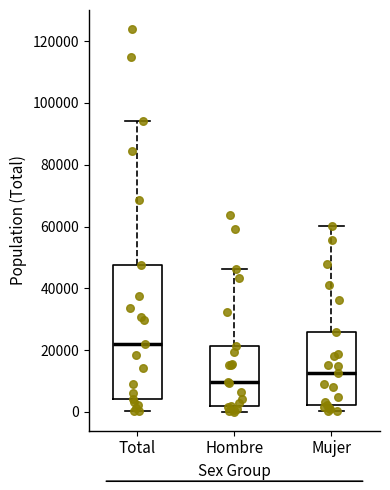

Where is the upper edge of the box for Hombre on the y-axis? The values are not printed on the chart, so give them approximately, as read against the axis.

22000